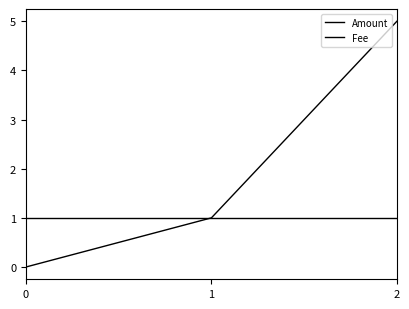

How many Amount values are between 0 and 5?

3